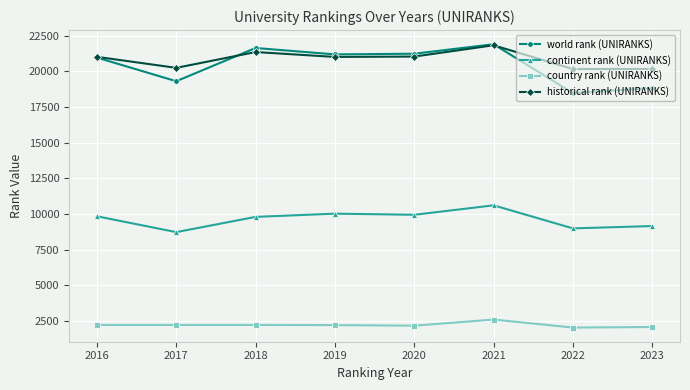

At which category is the sum across all series the highest?

2021